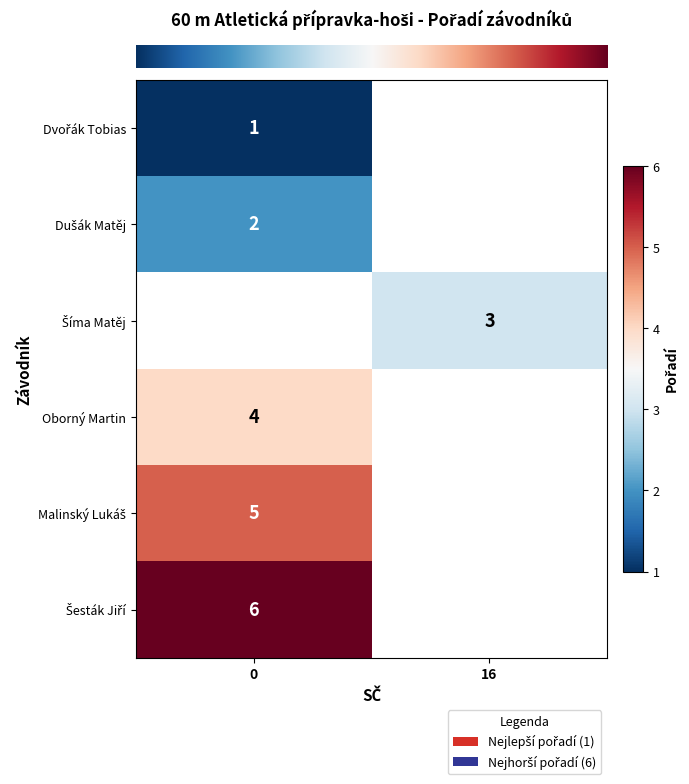

Between 0 and 16, which is larger?

16